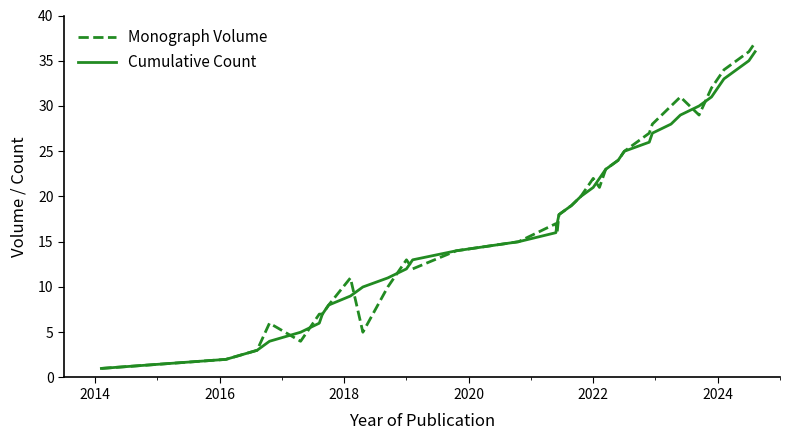

What is the maximum value shown in the chart?

37